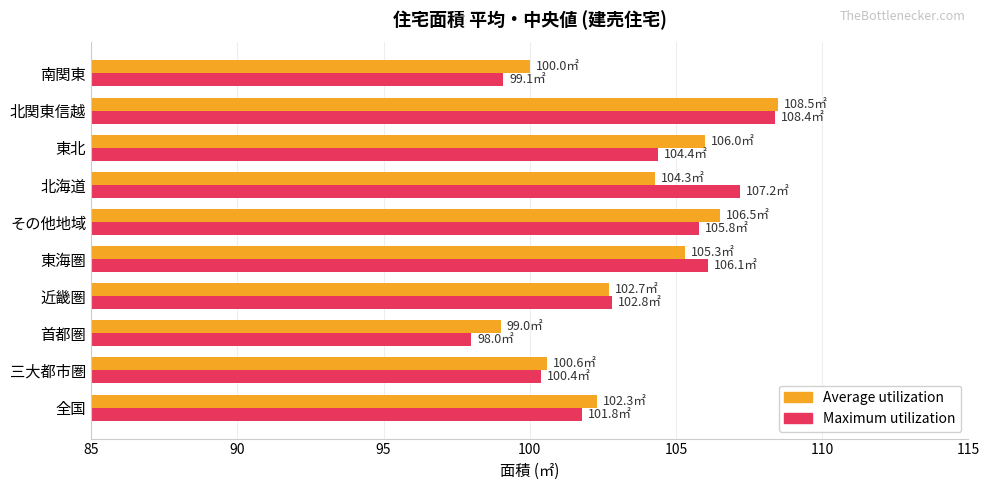

Which series changed the most between 近畿圏 and 東海圏?

Maximum utilization